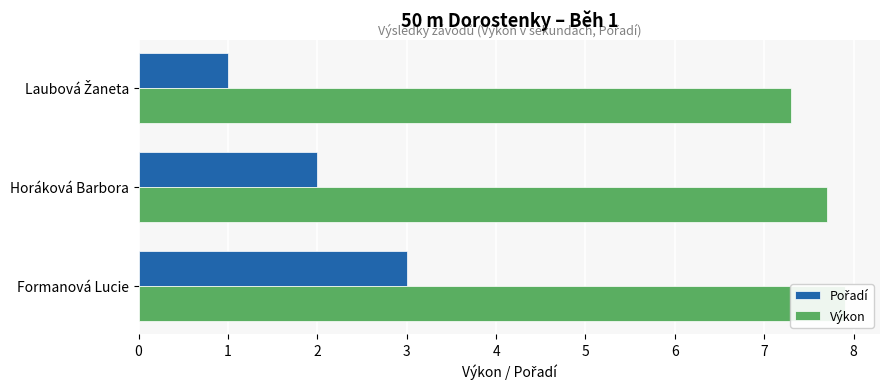

True or false: Pořadí has a value of 1.6 at Laubová Žaneta.

False